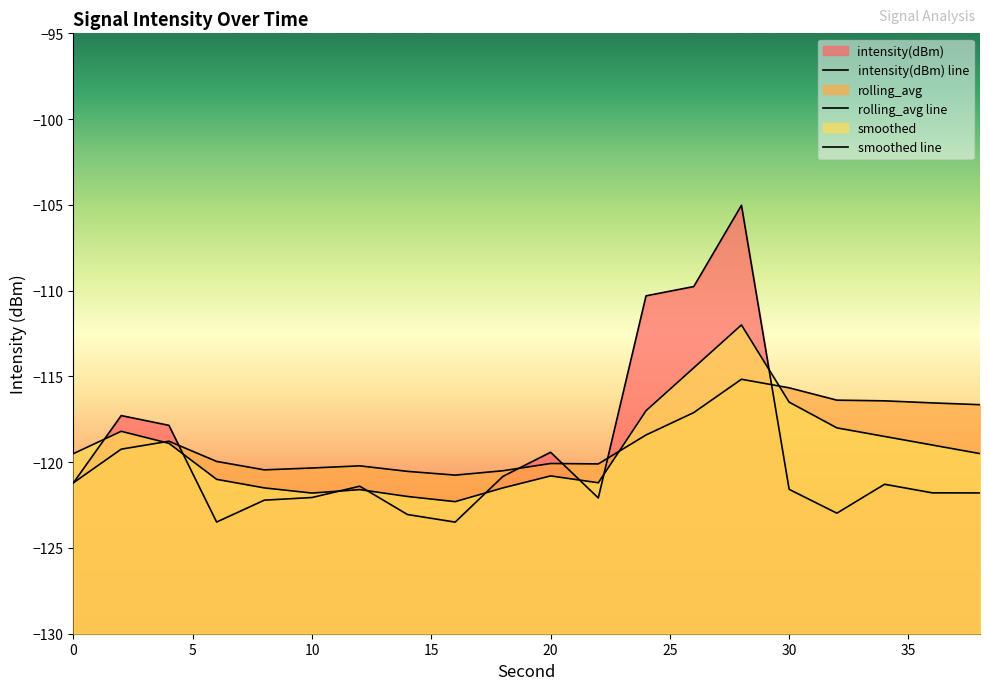

What is the total value across all series at 16?

-366.5